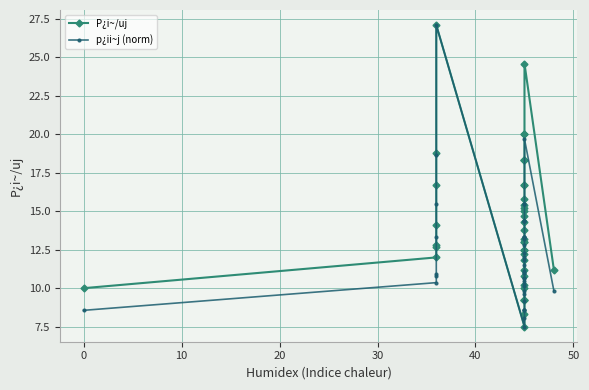

Reading left to right, extract all data points from this chart.

P¿i~/uj: 10.0	12.0	12.7	12.8	14.1	16.7	18.8	27.1	7.5	8.3	9.2	9.2	9.2	10.0	10.2	10.8	11.2	11.8	12.2	12.5	12.5	13.0	13.0	13.2	13.8	14.3	14.7	15.0	15.2	15.4	15.8	16.7	16.7	18.3	18.3	18.3	20.0	20.0	24.6	11.2
p¿ii~j (norm): 8.6	10.4	10.8	10.9	13.3	15.4	18.6	27.1	7.5	8.0	8.6	8.6	8.6	9.2	9.6	9.8	10.1	10.3	10.5	10.7	10.7	11.0	11.0	11.1	11.5	11.8	12.1	12.3	12.8	13.2	13.3	13.3	13.3	14.4	14.4	14.4	15.4	15.4	19.7	9.8